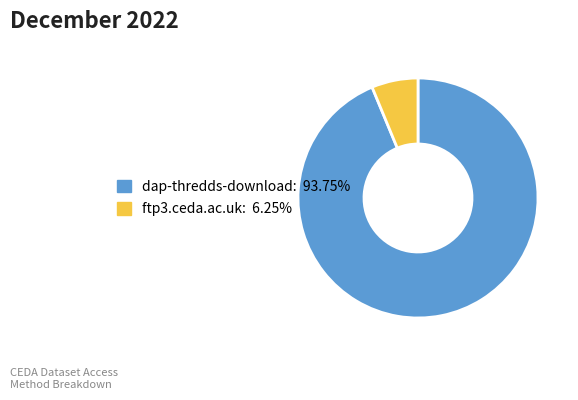

The dap-thredds-download slice represents 94% of the pie. True or false?

True